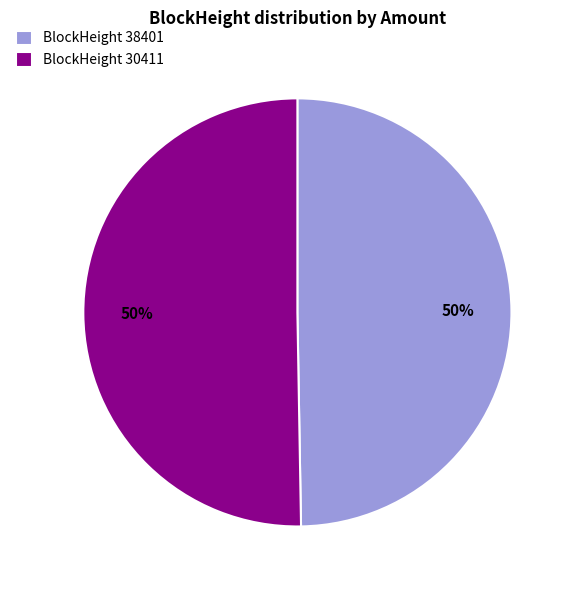

True or false: BlockHeight 30411 accounts for 50% of the total.

True